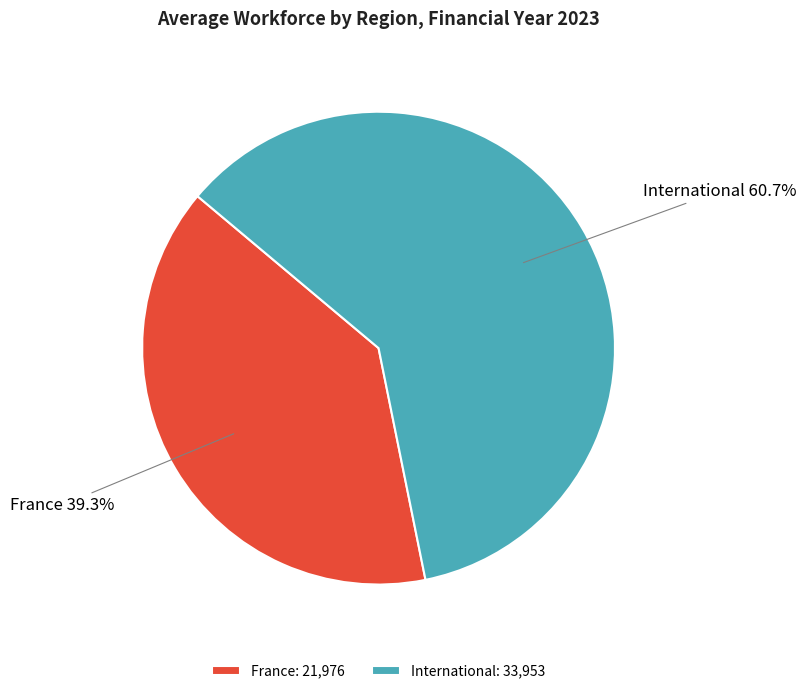

Is there any slice that represents more than half of the pie?

Yes